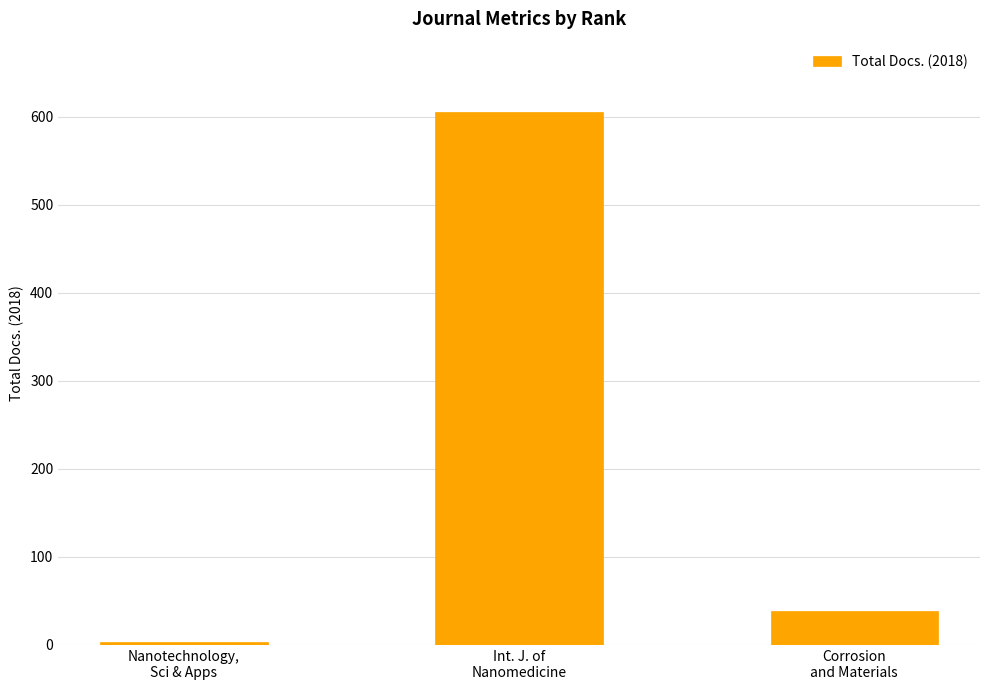

Reading left to right, transcribe all the data shown in this chart.

3	605	38